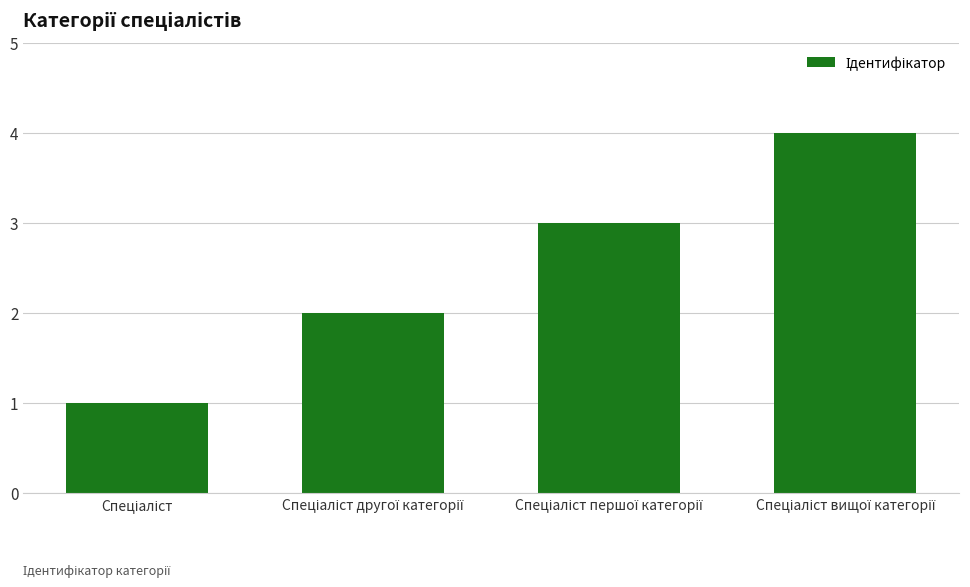

What is the difference between the maximum and minimum values?

3